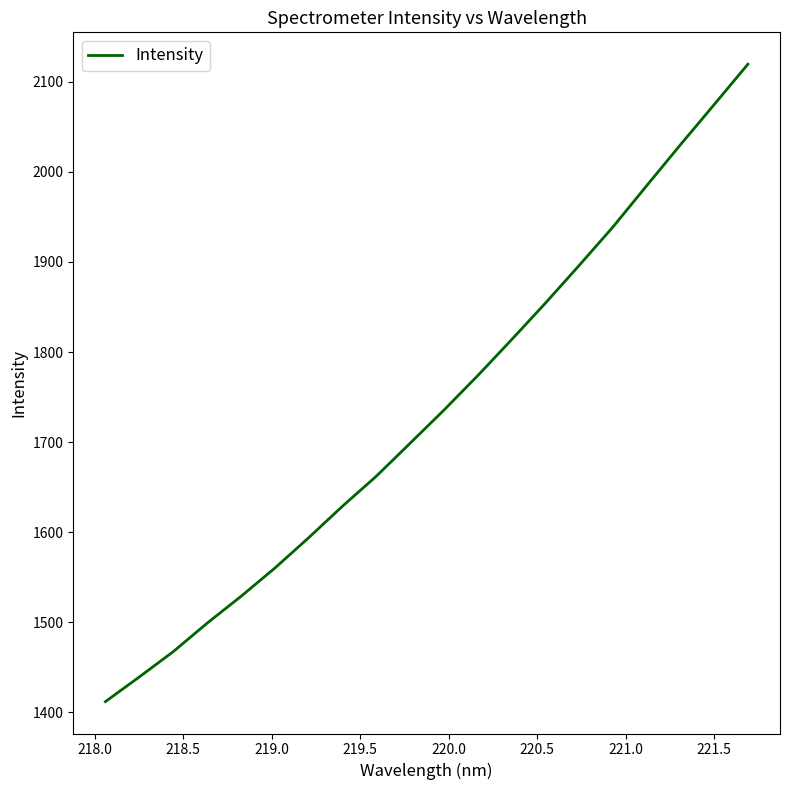

What is the minimum value shown in the chart?

1411.9